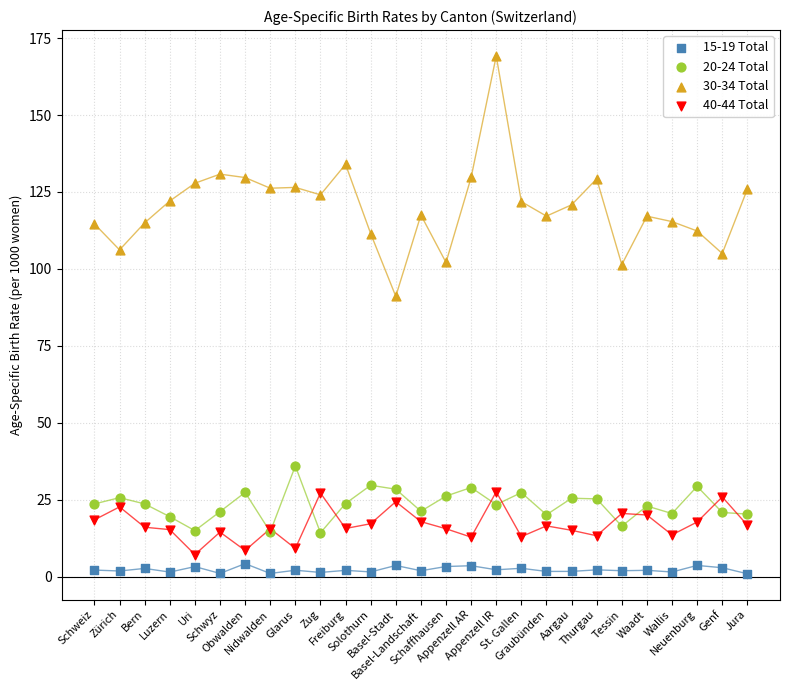

Across all series, what Y value is closest to 85?

91.1